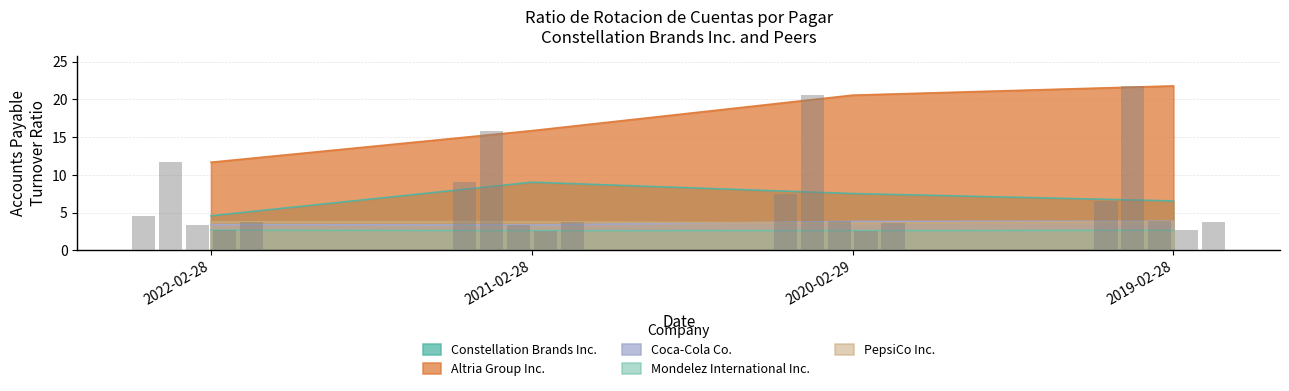

At 2020-02-29, list the series in order from smallest to largest.

Mondelez International Inc., PepsiCo Inc., Coca-Cola Co., Constellation Brands Inc., Altria Group Inc.